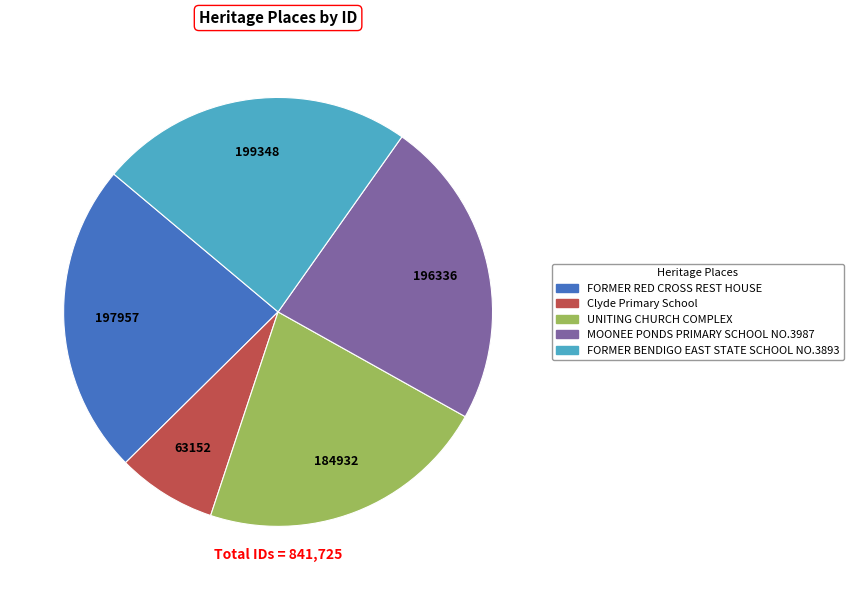

The Clyde Primary School slice represents 17% of the pie. True or false?

False